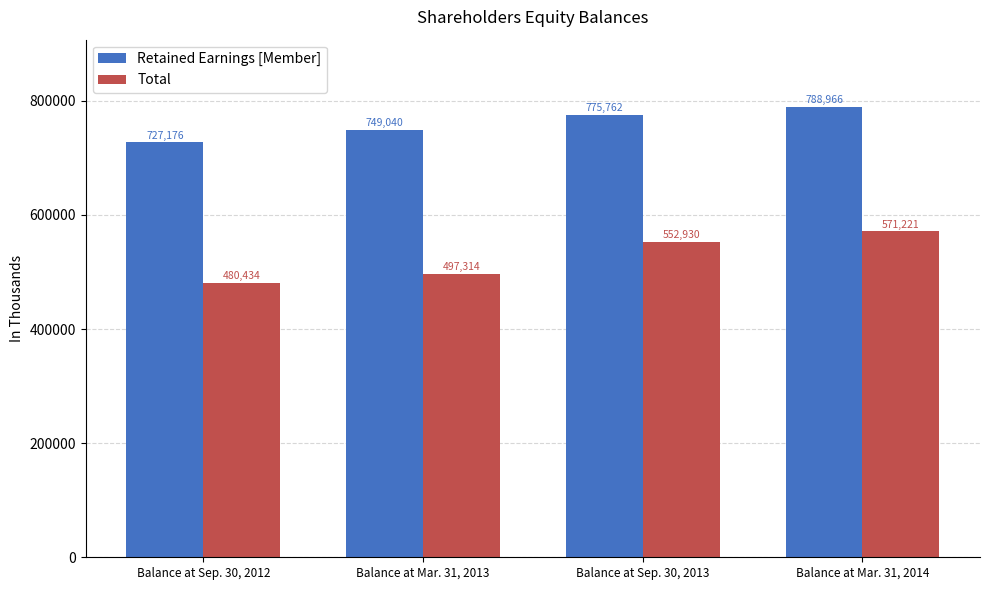

Count the Retained Earnings [Member] values in the range 749040 to 788966.

3